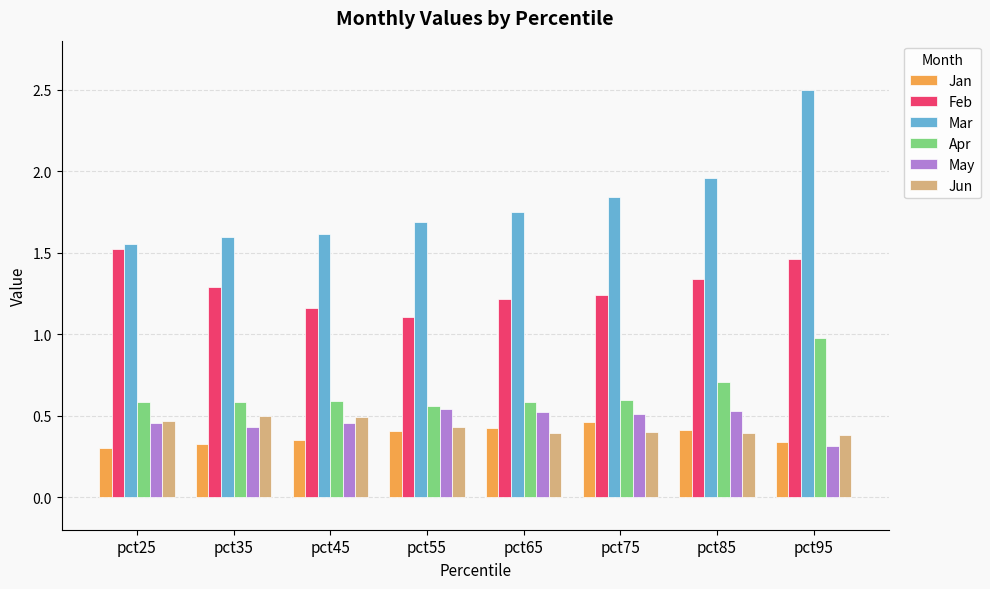

What is the sum of the Mar values at pct85 and pct25?

3.5